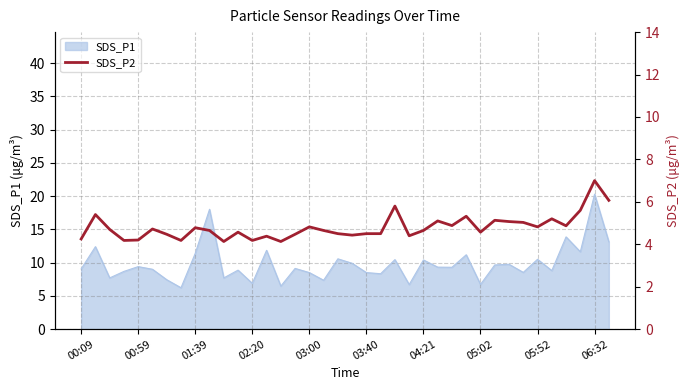

What is the highest value of the SDS_P1 series?

20.3